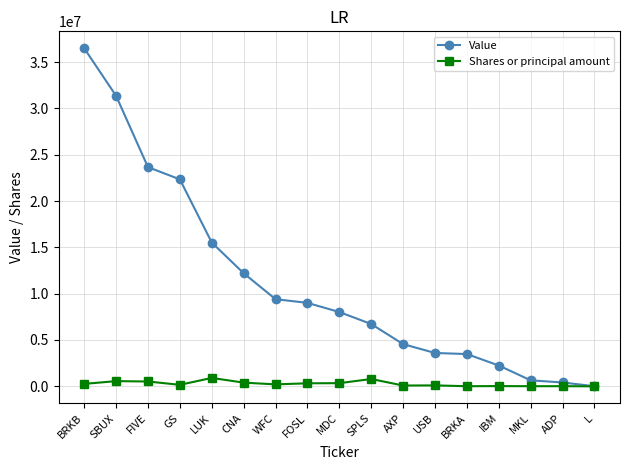

What is the label of the 12th point from the right?

CNA